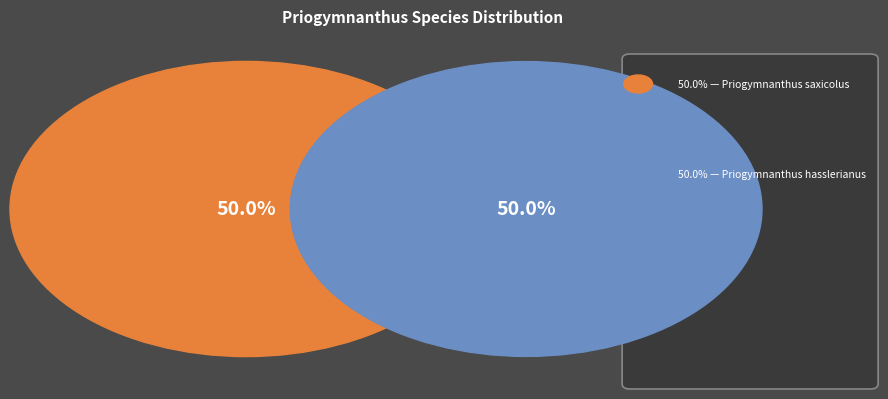

To the nearest percent, what percentage of the pie is Priogymnanthus hasslerianus?

50%